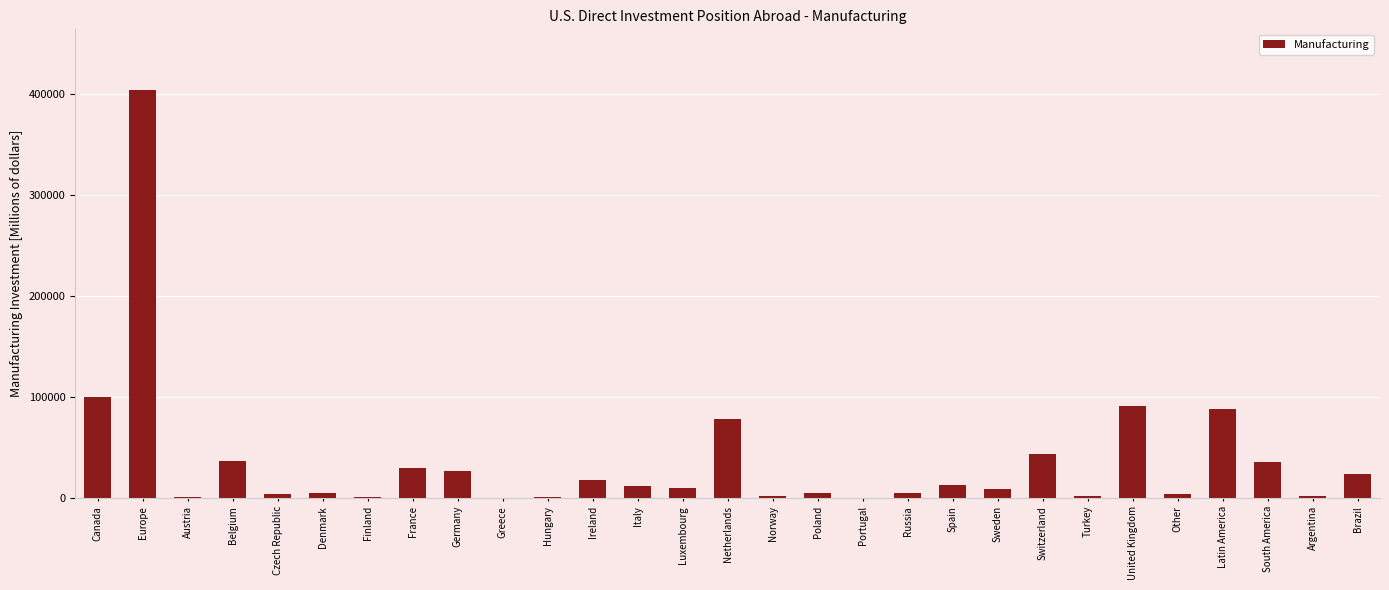

What value does the data have at Belgium?

37015